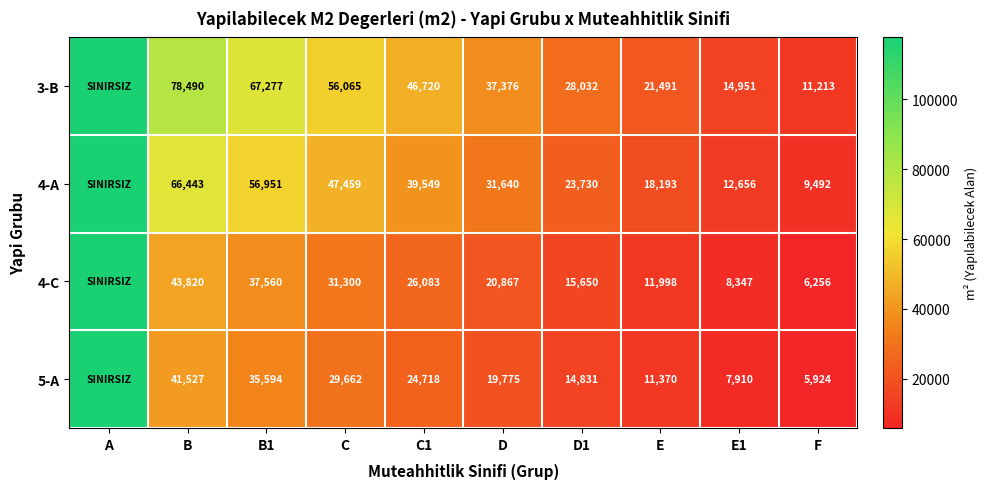

Is the value of 4-C at B1 greater than the value of 5-A at E?

Yes